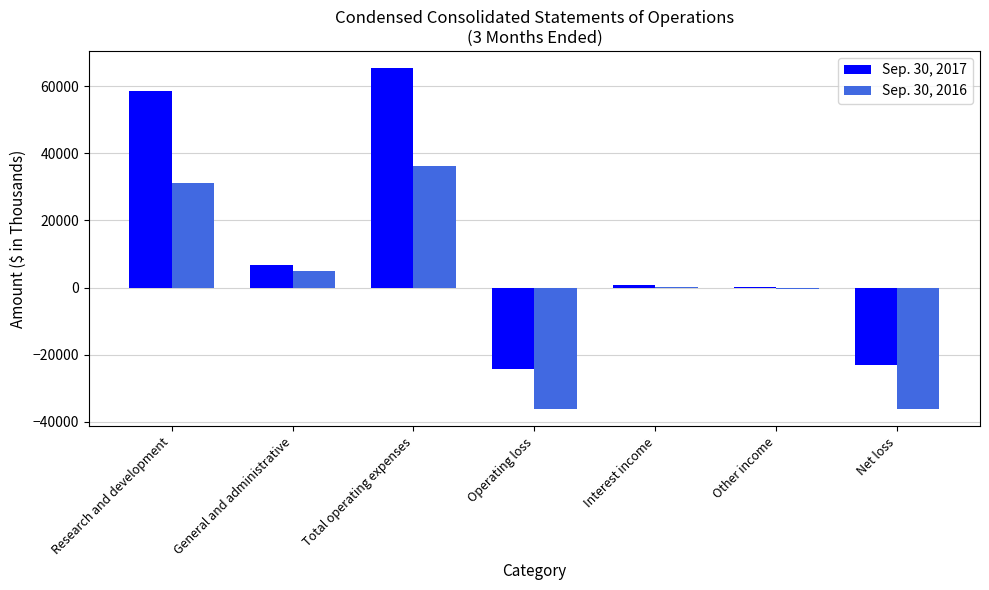

Is the value of Sep. 30, 2017 at Interest income greater than the value of Sep. 30, 2016 at General and administrative?

No